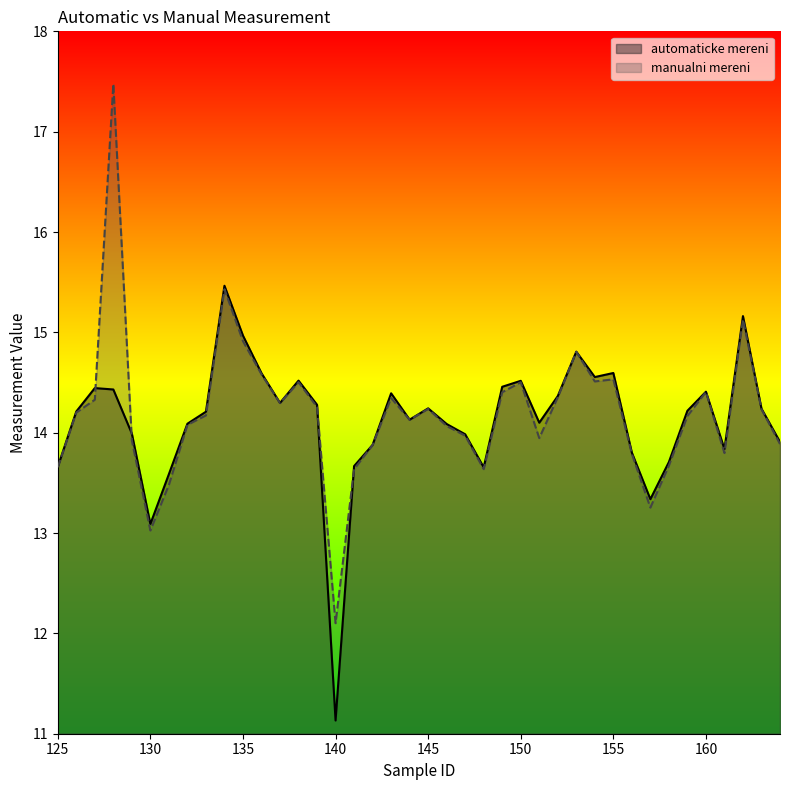

In automaticke mereni, how many points are higher than both neighbors (excluding endpoints)?

10